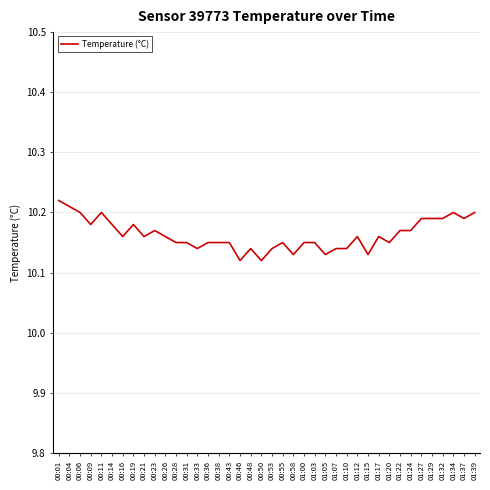

What position from the right is 01:29?

5